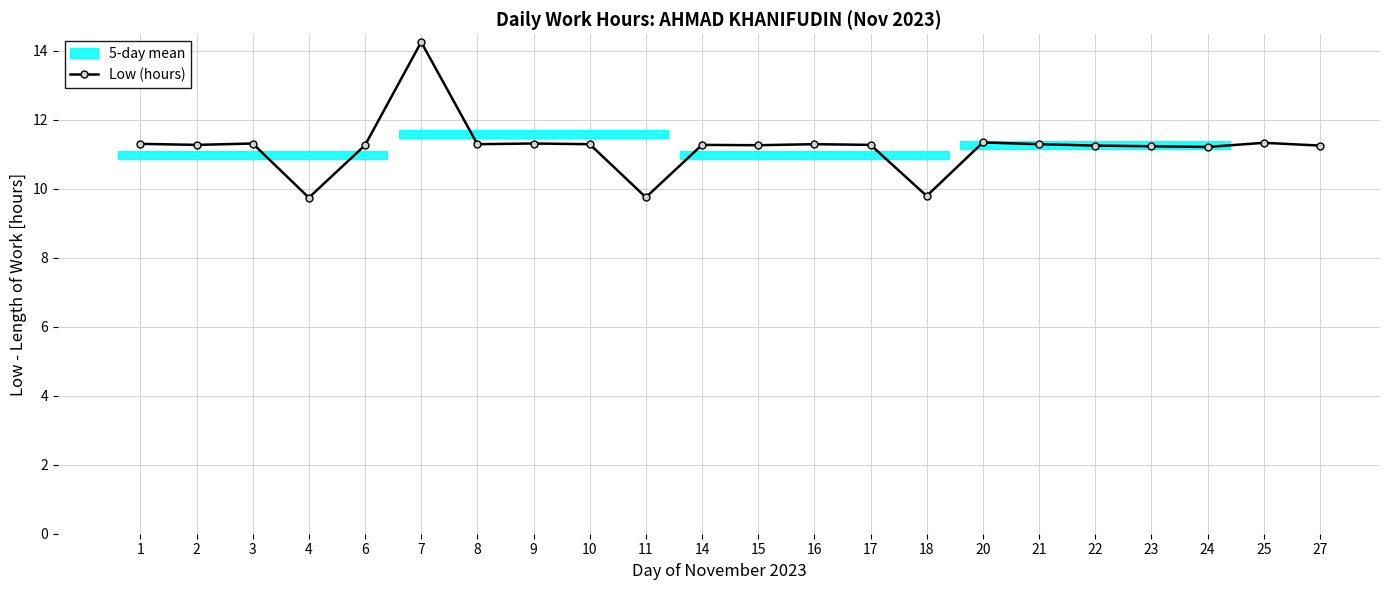

What is the sum of the values at 27 and 11?

21.0